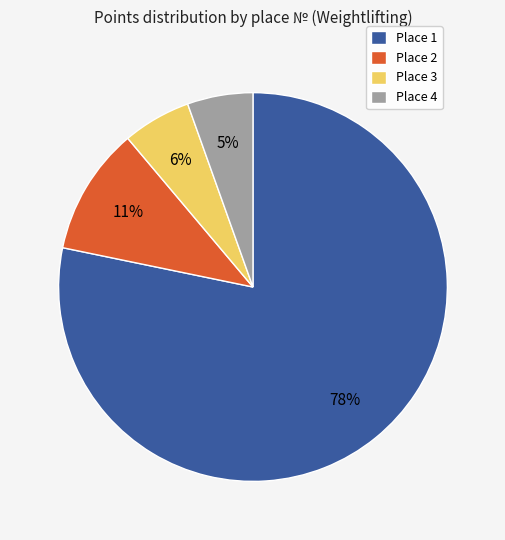

Combined, do Place 1 and Place 3 account for over 50%?

Yes